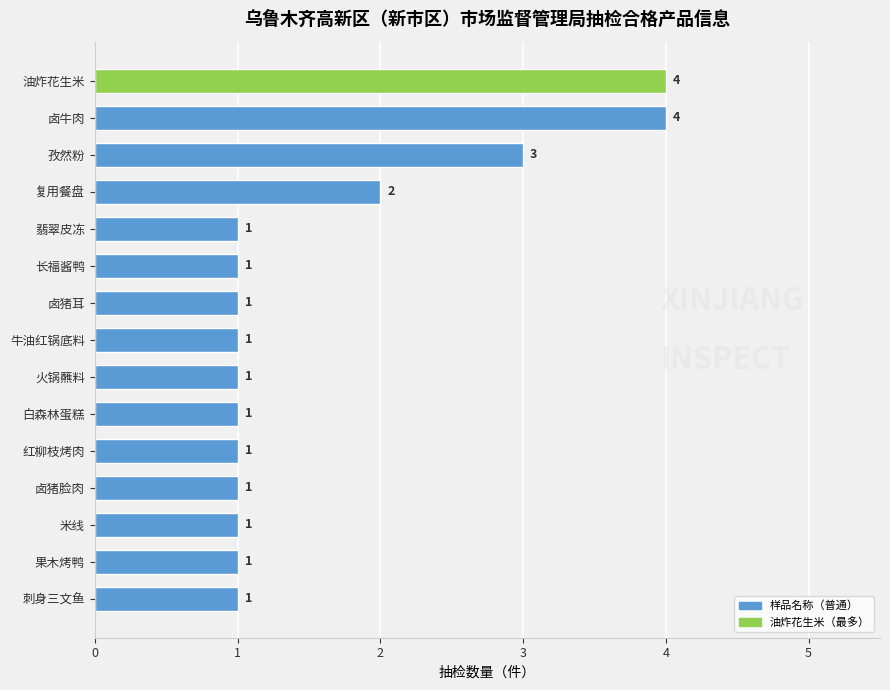

What is the difference between the second highest and second lowest values?

3